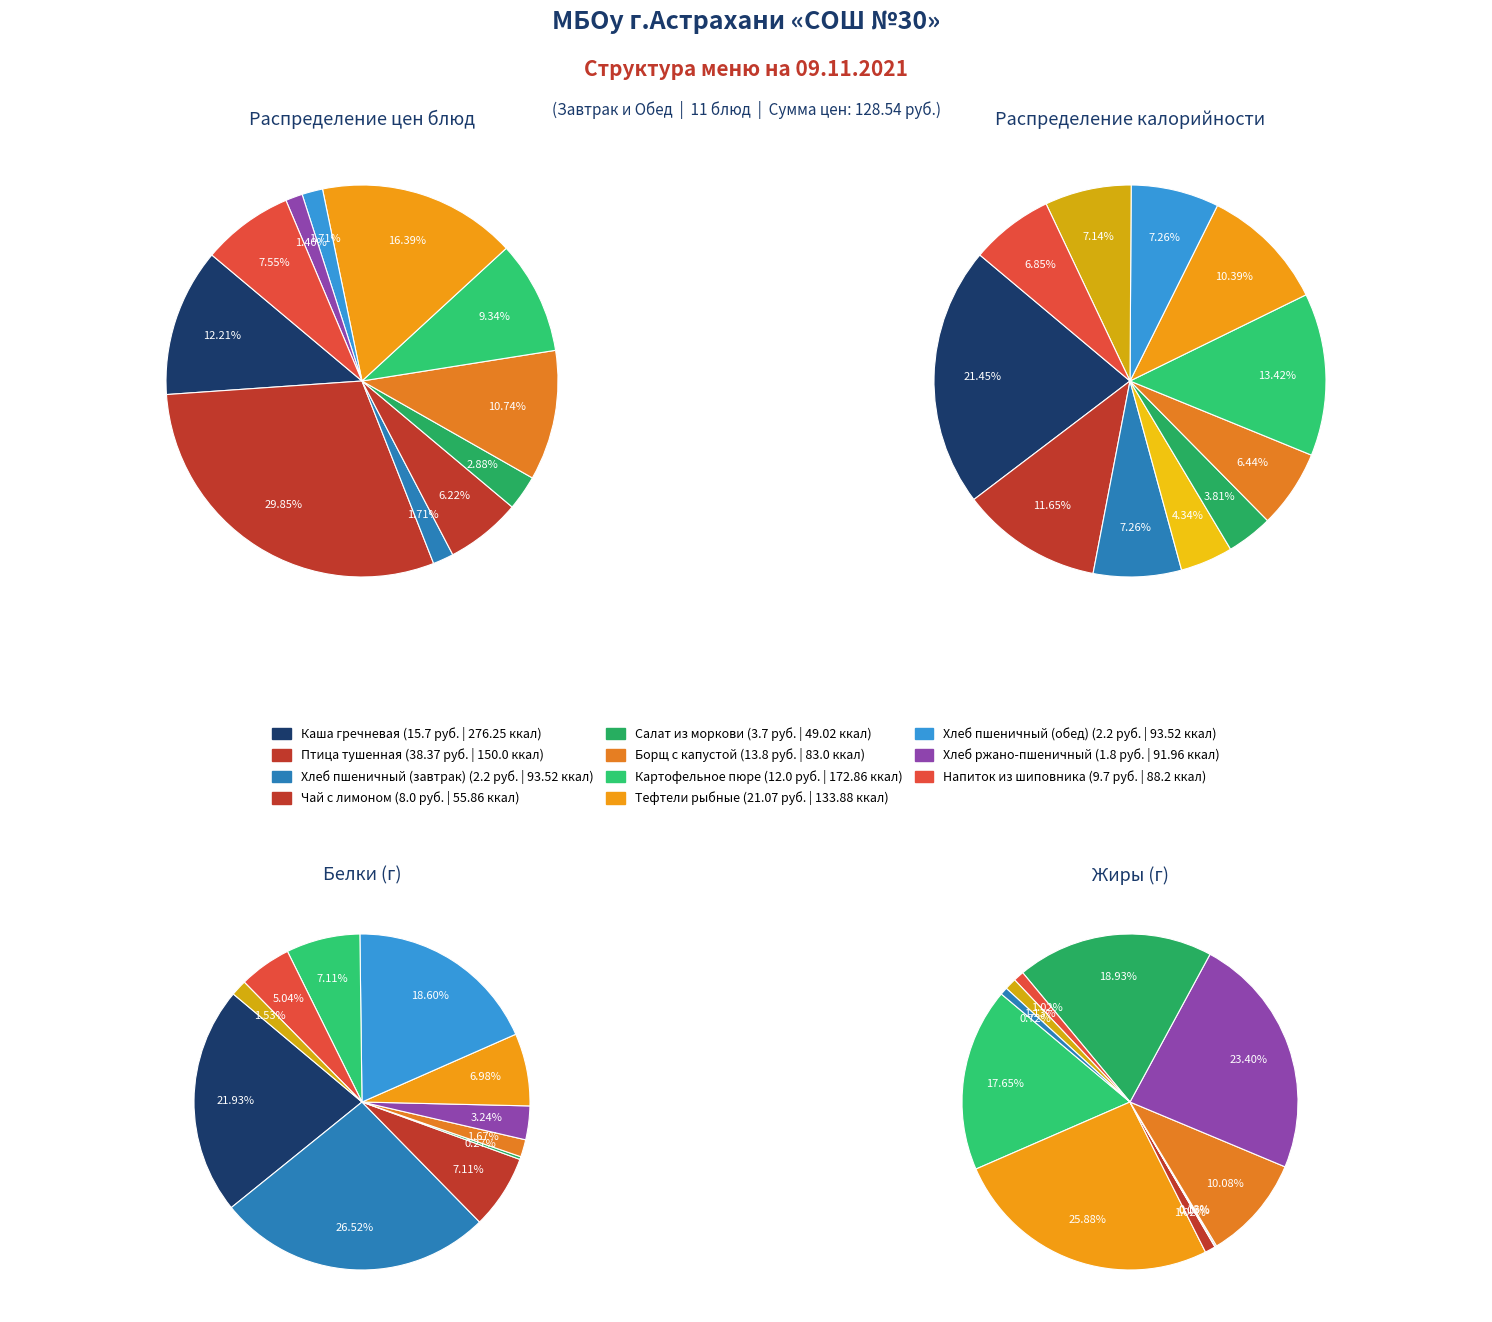

Which has a higher value, Борщ с капустой or Салат из моркови?

Борщ с капустой